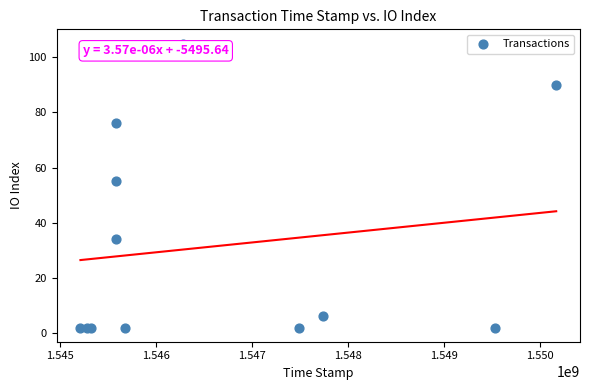

What Y value in the scatter plot is closest to 53?

55